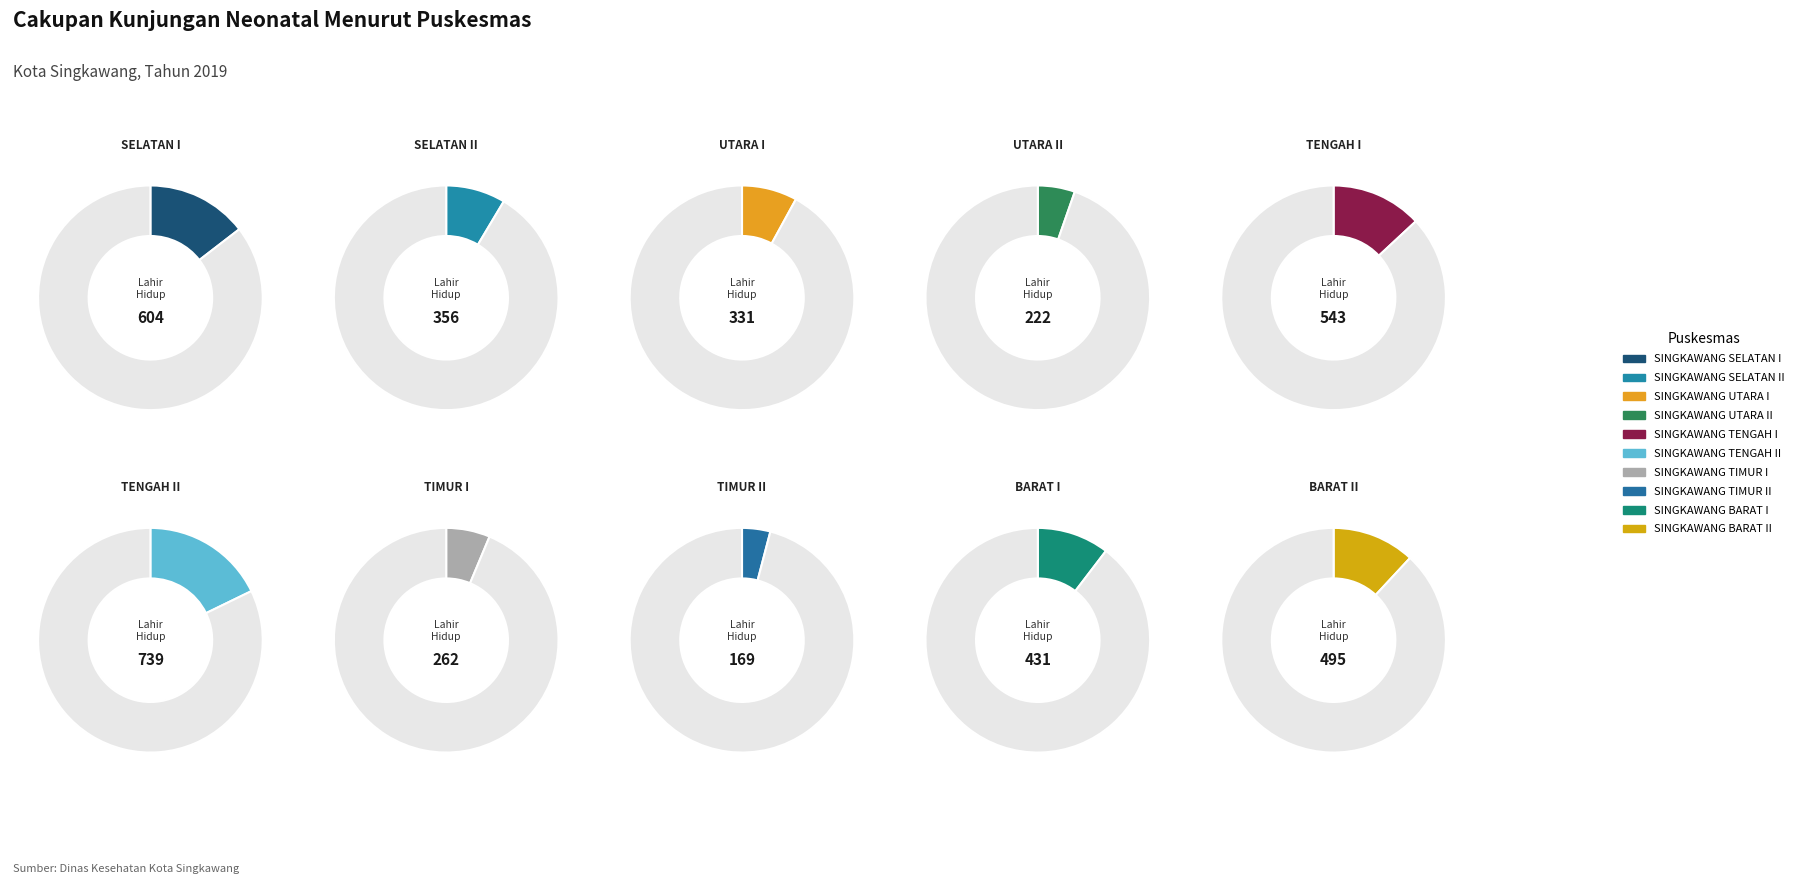

What is the smallest slice in the pie chart?

SINGKAWANG TIMUR II